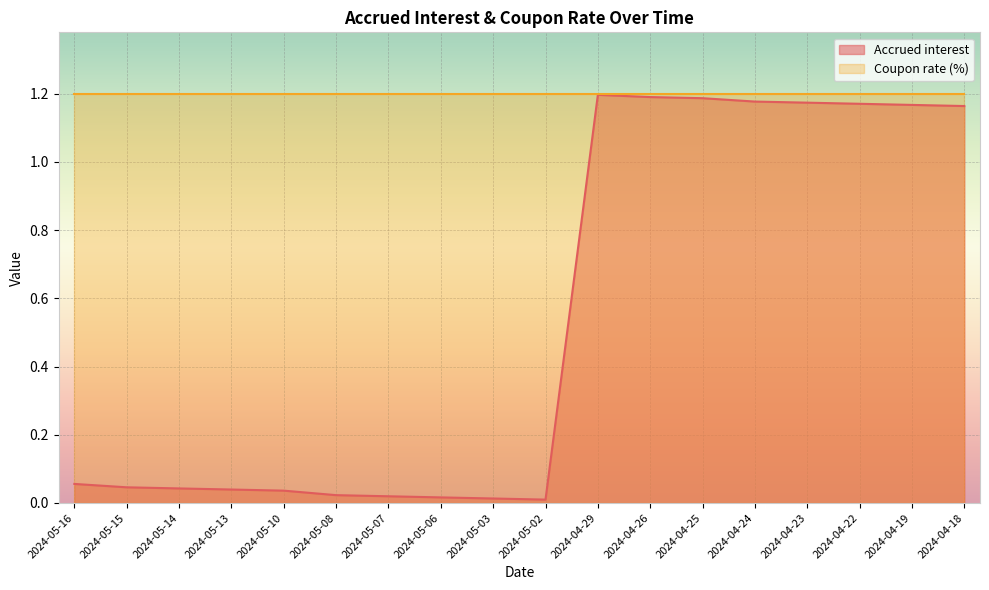

What is the ratio of the value at 2024-04-18 to the value at 2024-04-19?

1.0